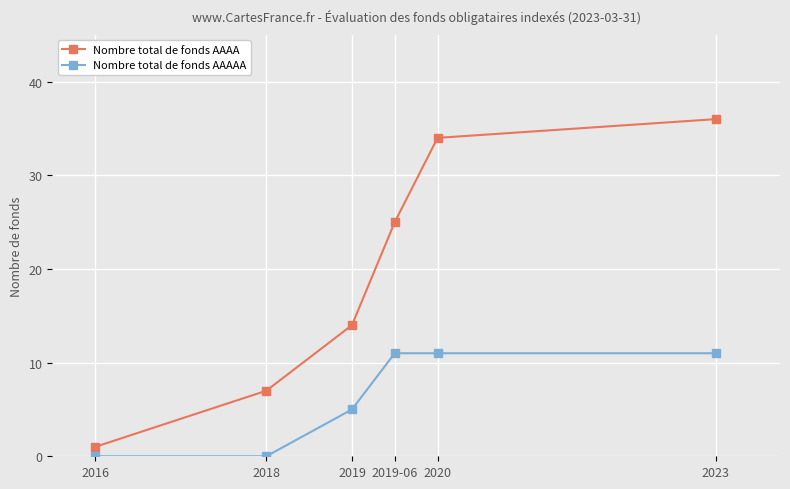

Does the chart display data point markers on the line(s)?

Yes